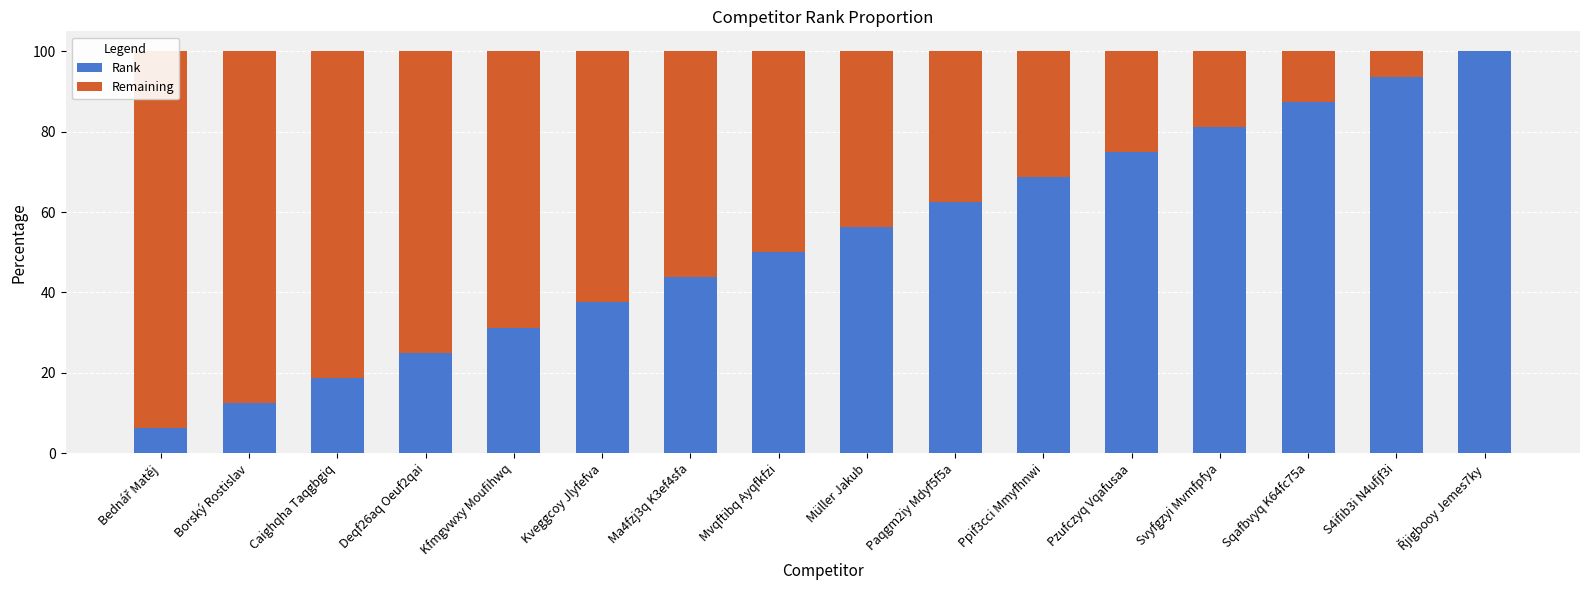

How many series are shown in this chart?

2